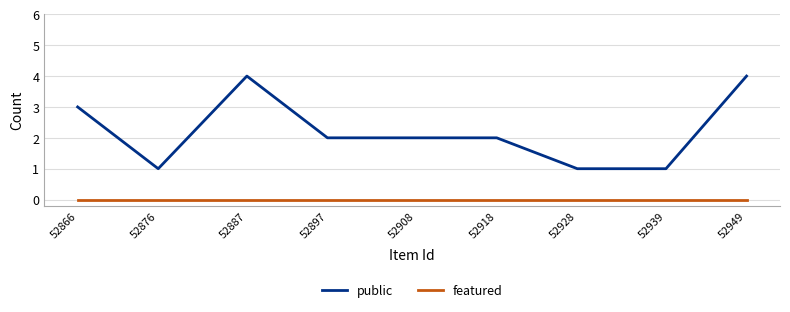

True or false: public has a value of 2 at 52918.

True